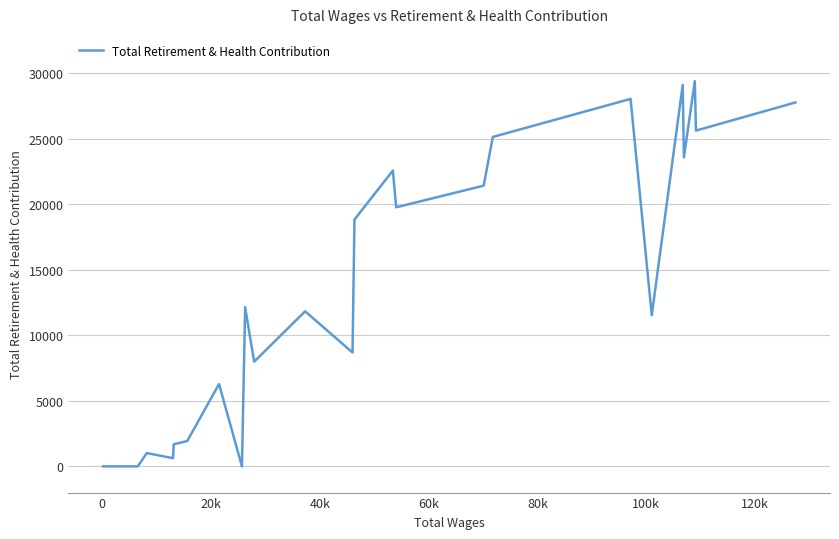

How many values are below 11831?

12